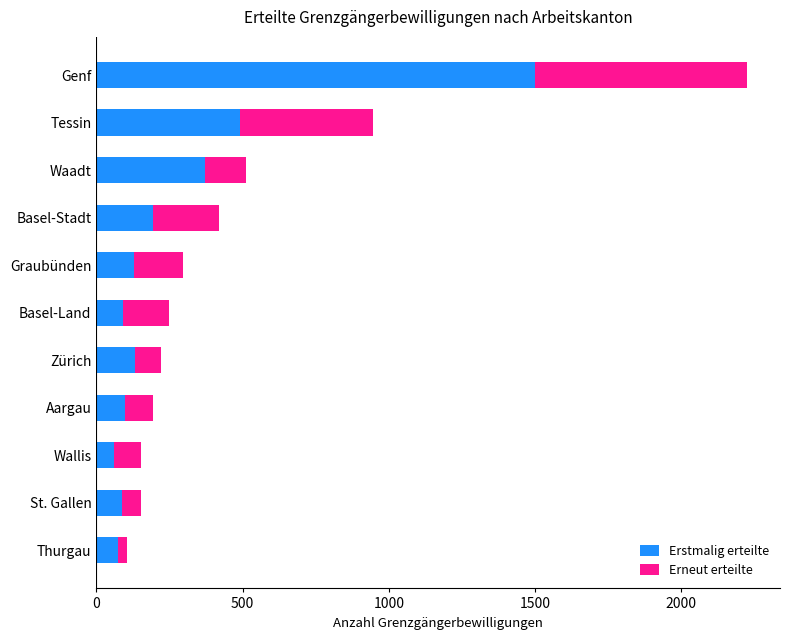

What is the difference between the Erstmalig erteilte values at Wallis and Waadt?

310